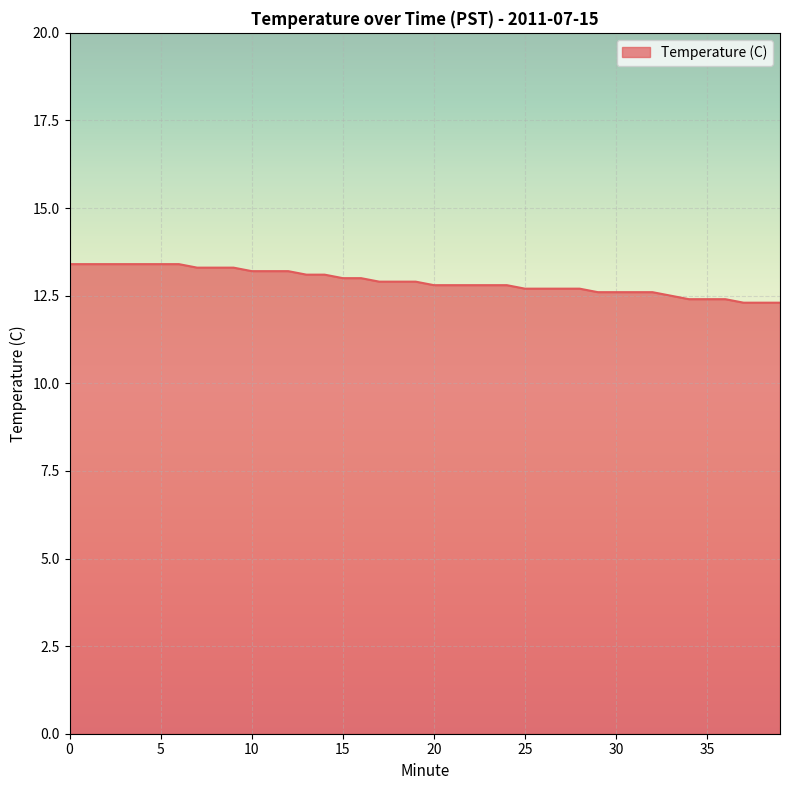

What is the smallest value displayed?

12.3